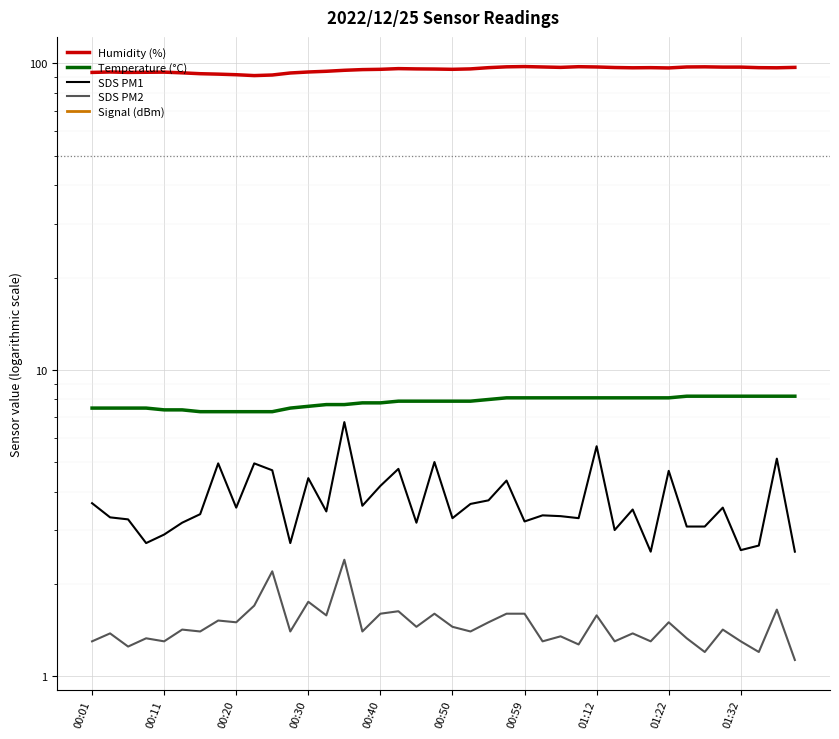

What is the spread (max minus min) of values at 00:20?

161.4